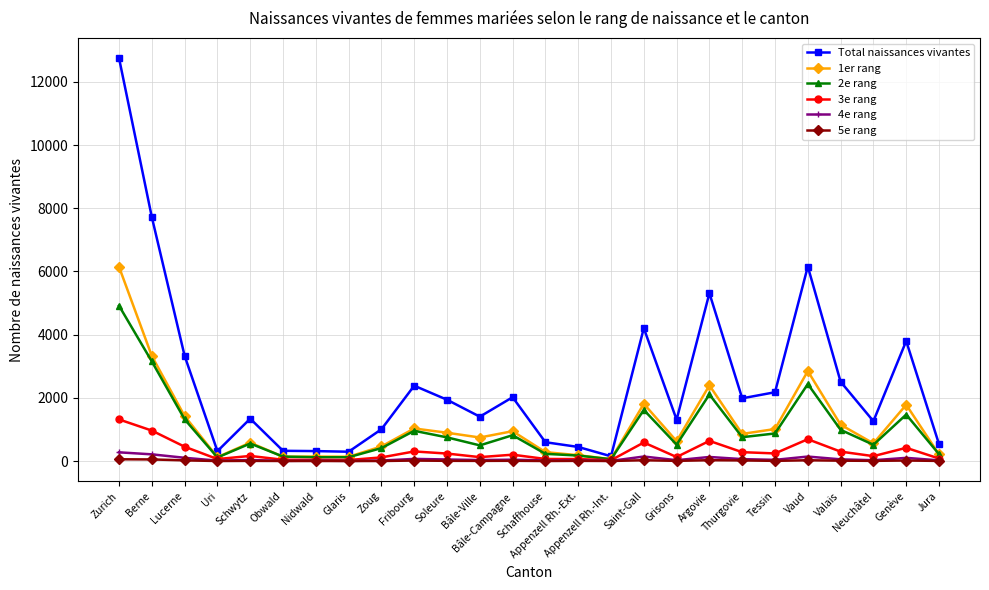

Which series has the largest range (max minus min)?

Total naissances vivantes